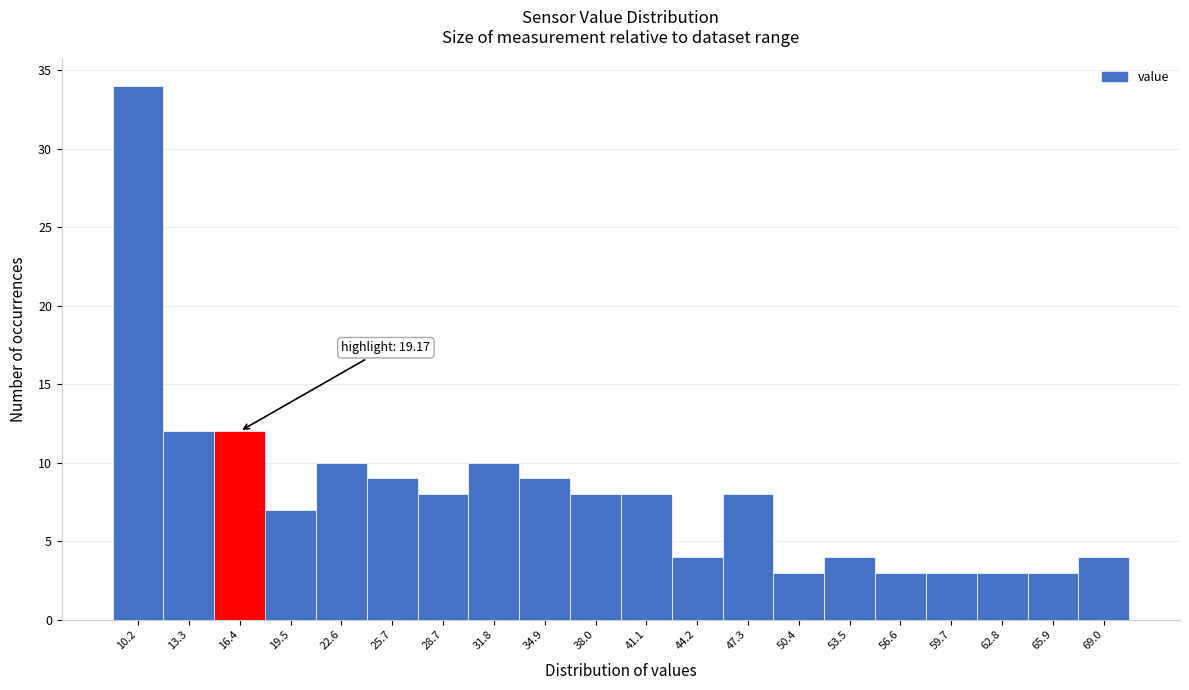

Reading left to right, list all the values displayed in this chart.

34	12	12	7	10	9	8	10	9	8	8	4	8	3	4	3	3	3	3	4